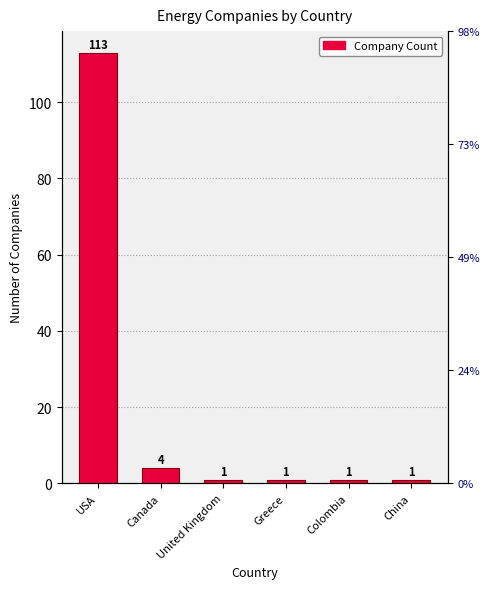

What is the difference between the values at Canada and United Kingdom?

3